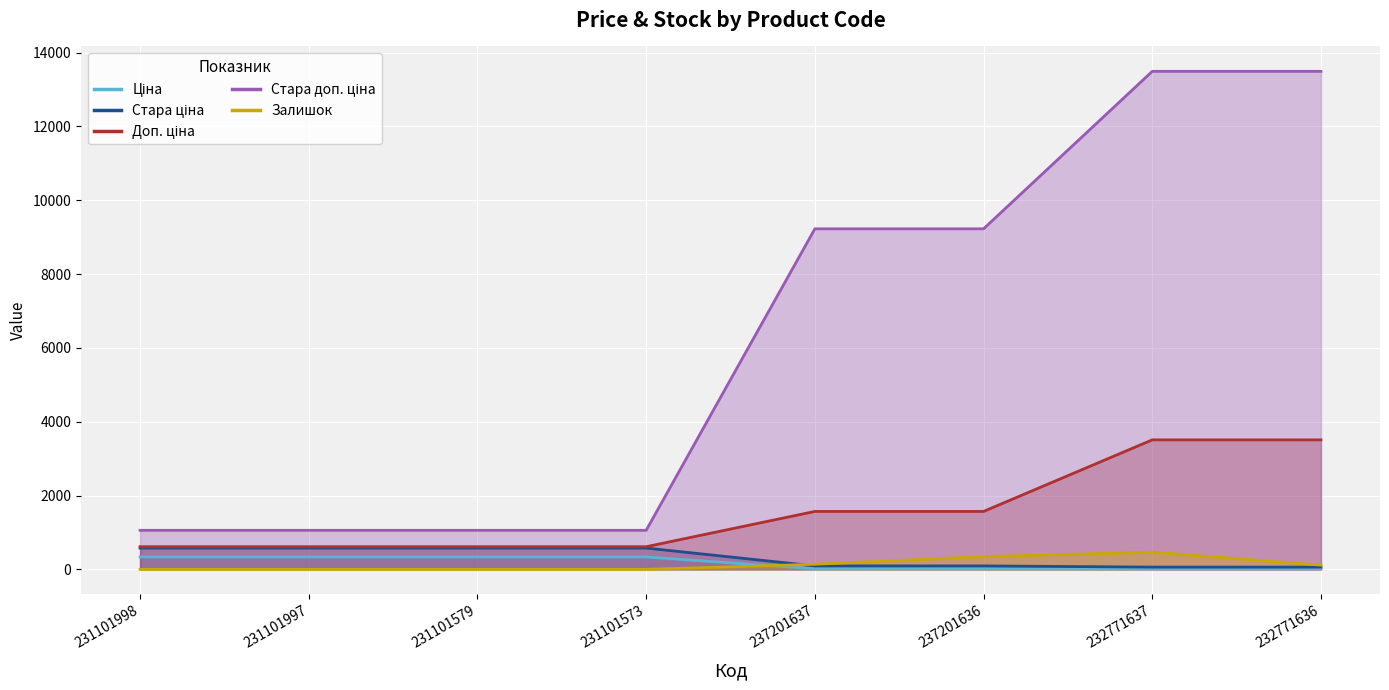

What is the difference between the highest and lowest values at 232771636?

13477.7